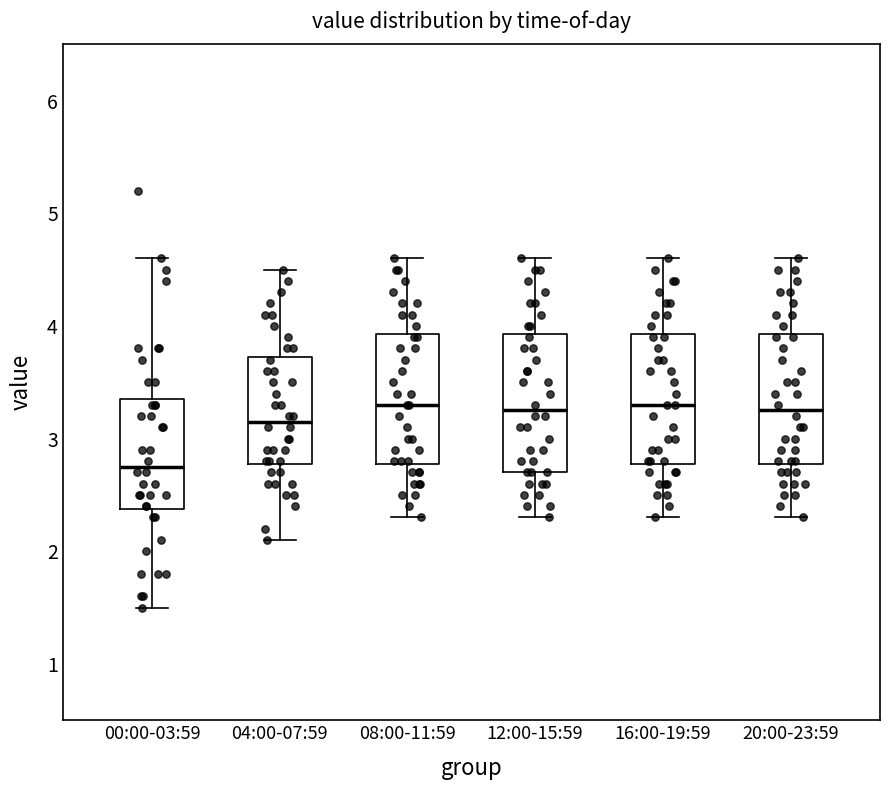

Reading left to right, read every box against the y-axis: the position of its median line, the range the box covers, and the ends of its whiskers. The values are not printed on the chart, so give them approximately, as read against the axis.

00:00-03:59: median 2.8, box 2.4 to 3.4, whiskers 1.5 to 4.6
04:00-07:59: median 3.2, box 2.8 to 3.7, whiskers 2.1 to 4.5
08:00-11:59: median 3.3, box 2.8 to 3.9, whiskers 2.3 to 4.6
12:00-15:59: median 3.3, box 2.7 to 3.9, whiskers 2.3 to 4.6
16:00-19:59: median 3.3, box 2.8 to 3.9, whiskers 2.3 to 4.6
20:00-23:59: median 3.3, box 2.8 to 3.9, whiskers 2.3 to 4.6